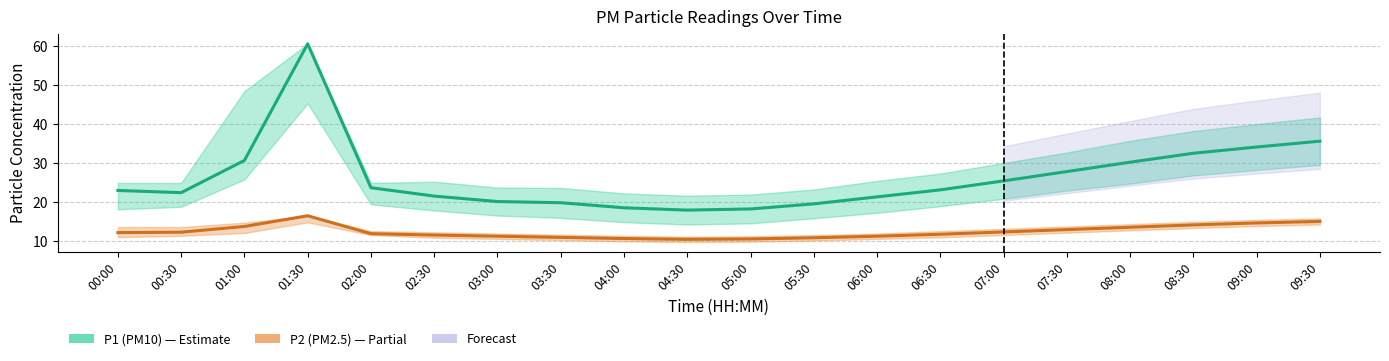

What is the total value across all series at 02:00?

35.5